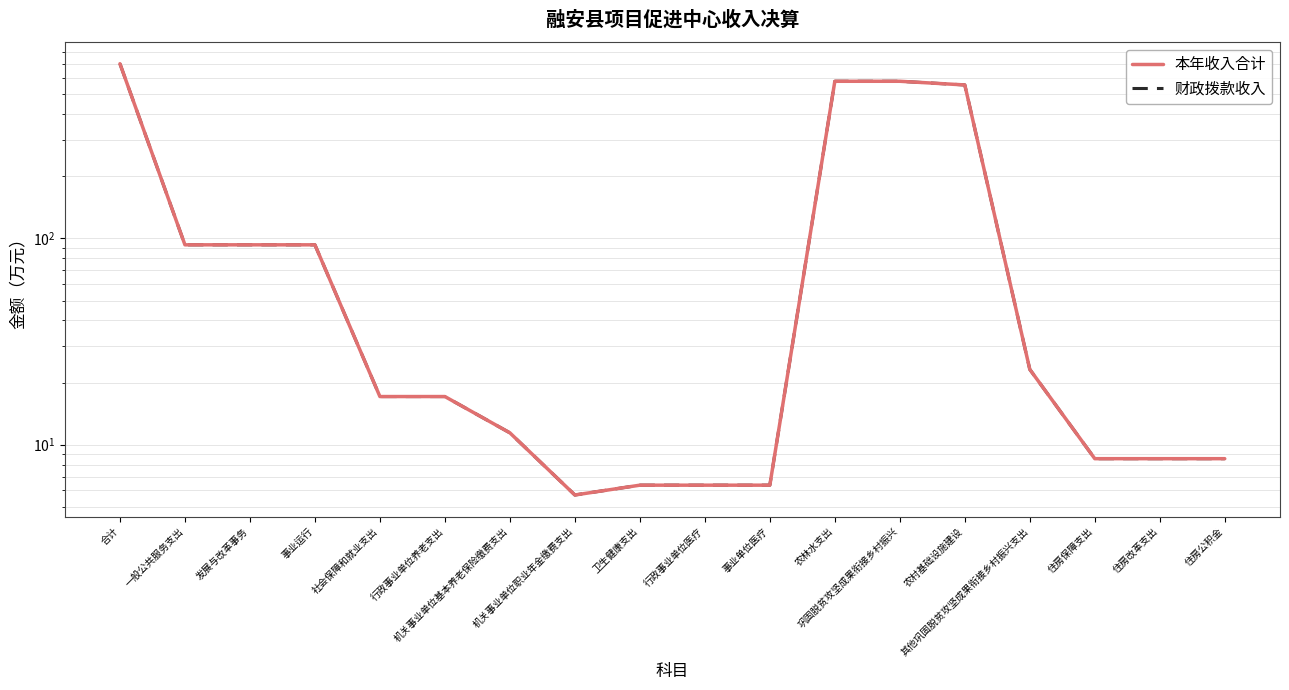

How many data points in 财政拨款收入 are above 17?

10